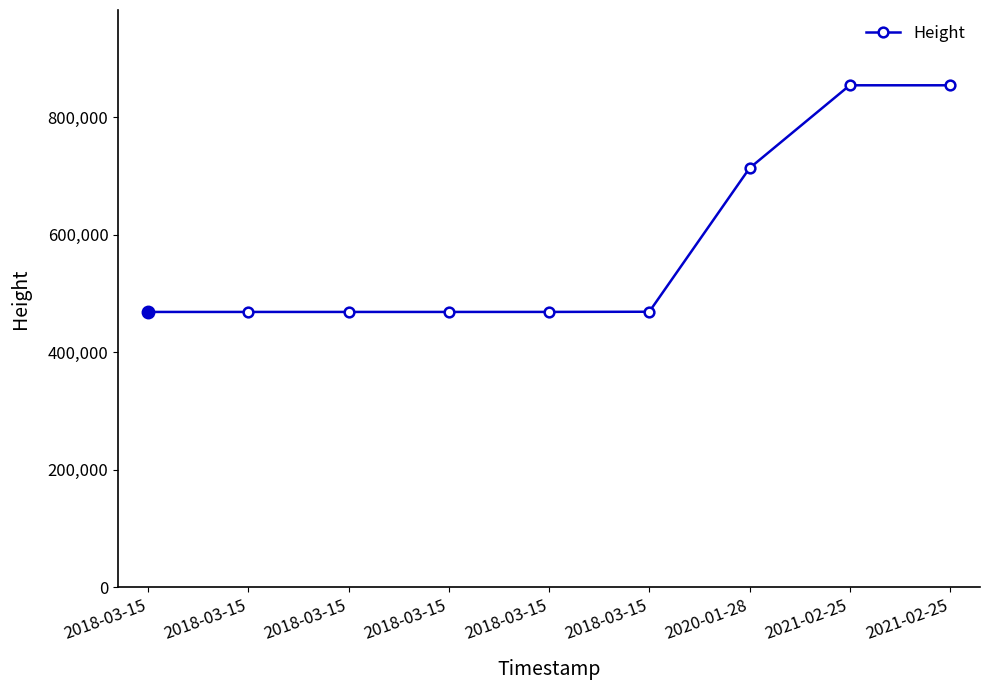

At which label does the data first exceed 468662?

2018-03-15